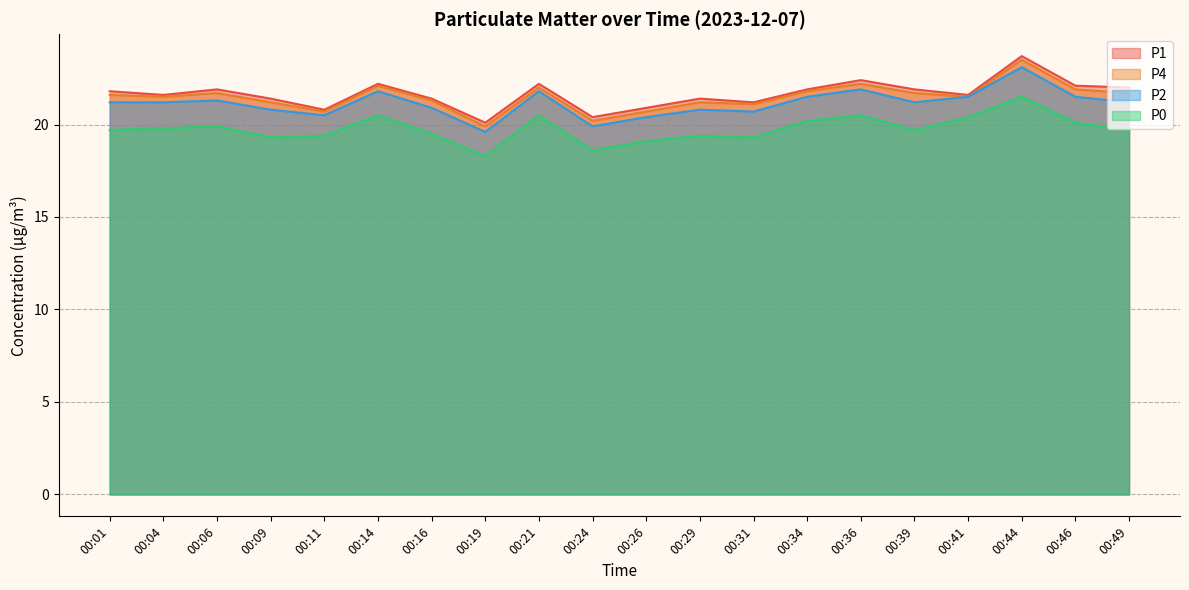

Does the chart display data point markers on the line(s)?

No